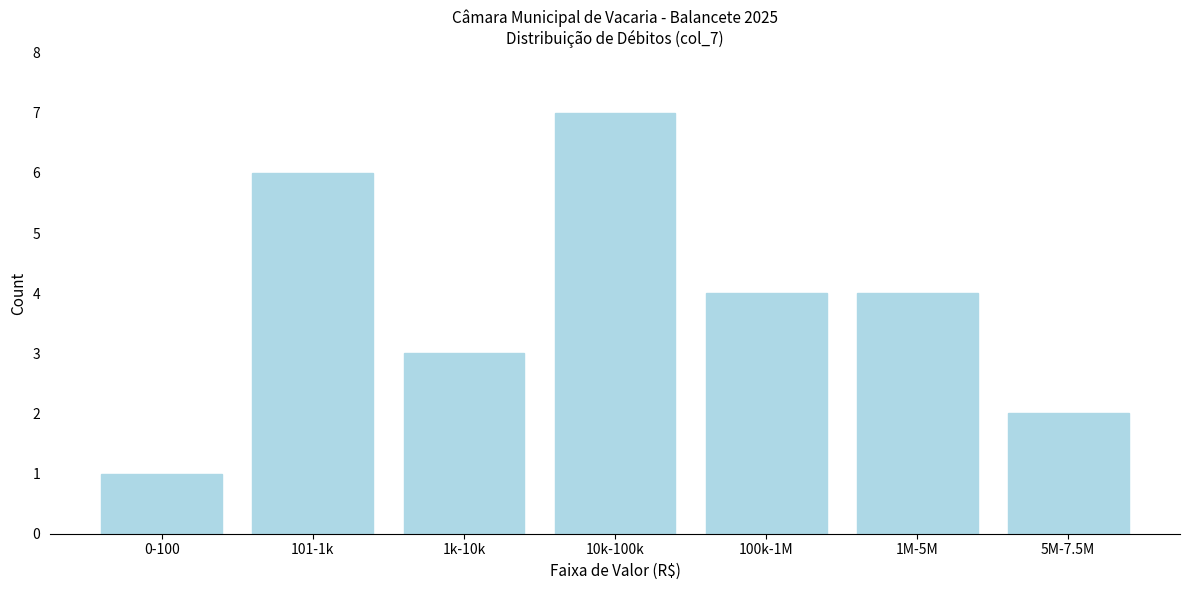

Reading left to right, what are all the values shown in this chart?

0-100=1	101-1k=6	1k-10k=3	10k-100k=7	100k-1M=4	1M-5M=4	5M-7.5M=2